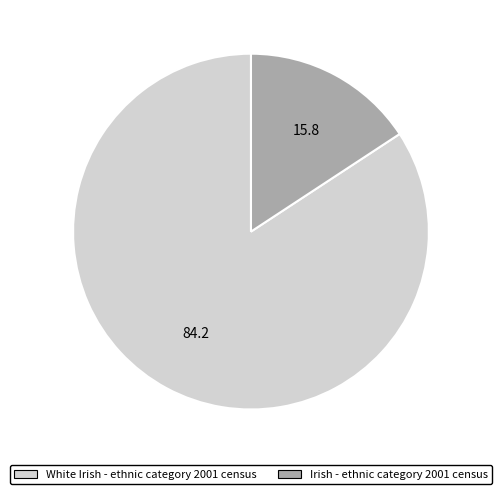

What is the majority slice?

White Irish - ethnic category 2001 census